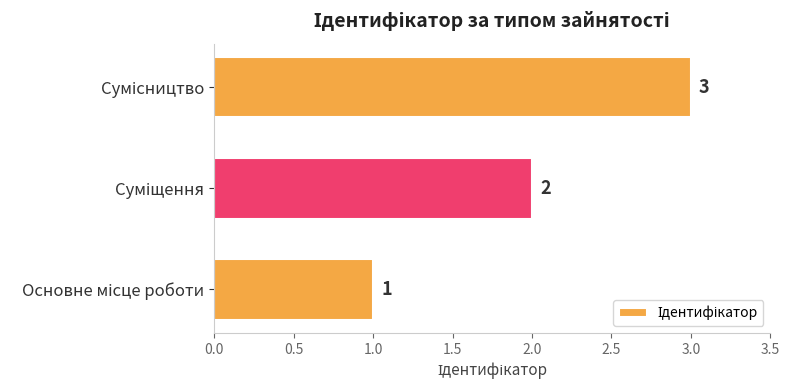

Count the values in the range 1 to 3.

3